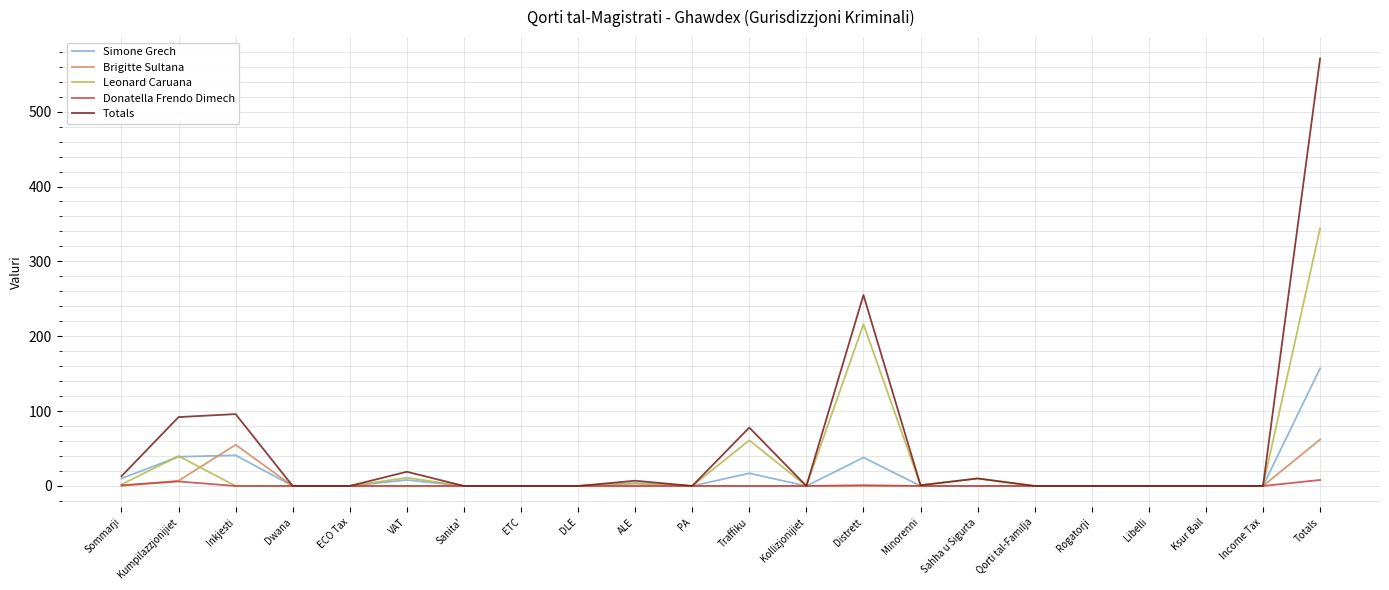

What are all the series names shown in the legend?

Simone Grech, Brigitte Sultana, Leonard Caruana, Donatella Frendo Dimech, Totals